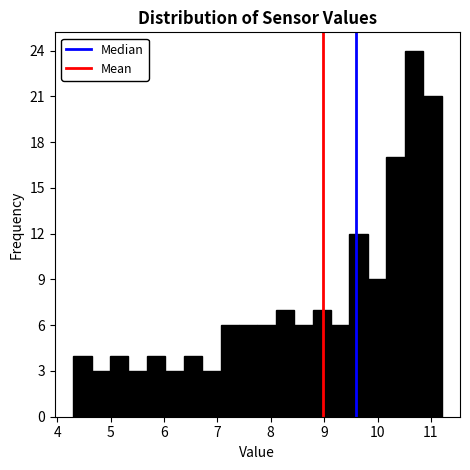

Read against the x-axis, roughly where is the centre of the tallest bar?

10.7